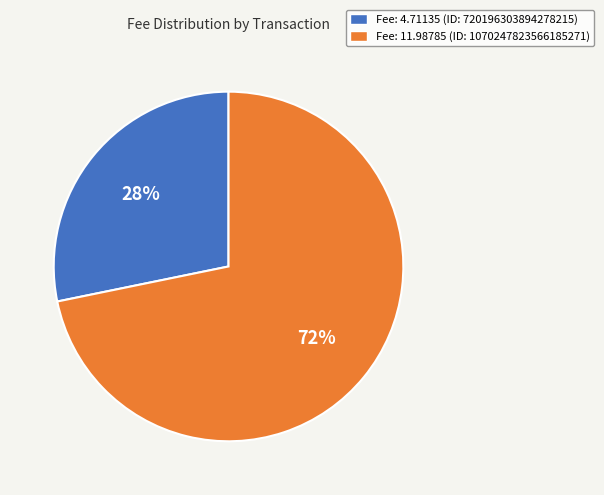

Which slice is the smallest?

Fee: 4.71135 (ID: 720196303894278215)